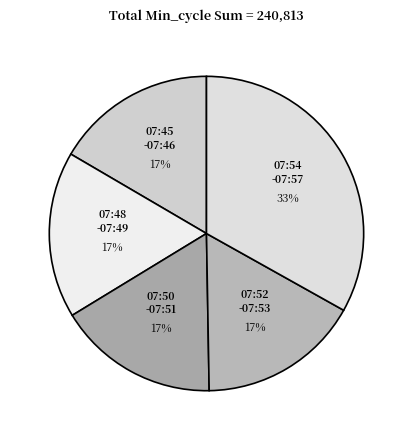

Does 07:48 -07:49 account for over 50% of the chart?

No